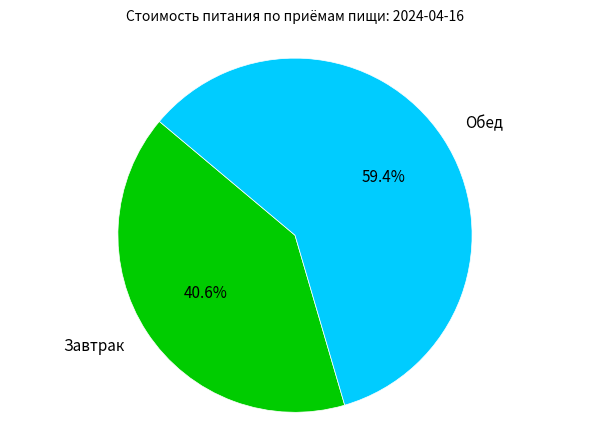

Between Обед and Завтрак, which is larger?

Обед